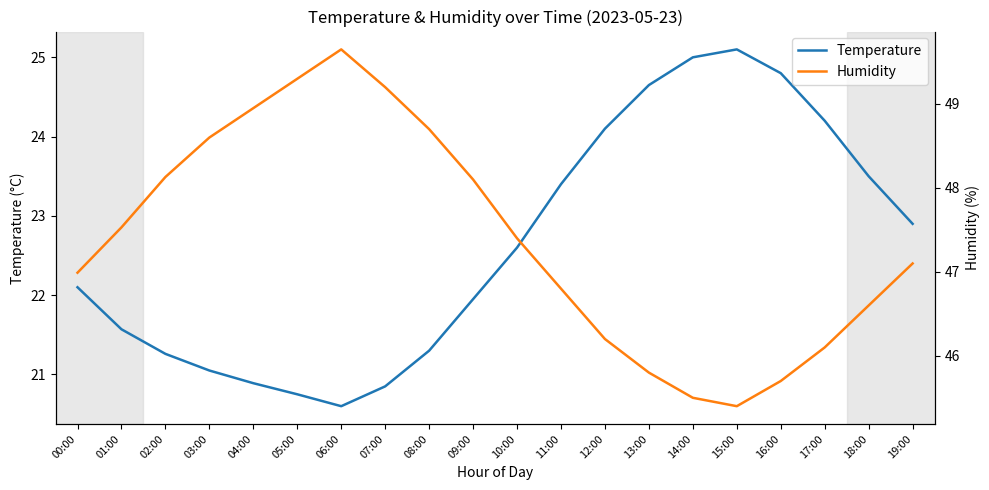

In Humidity, how many points are higher than both neighbors (excluding endpoints)?

1